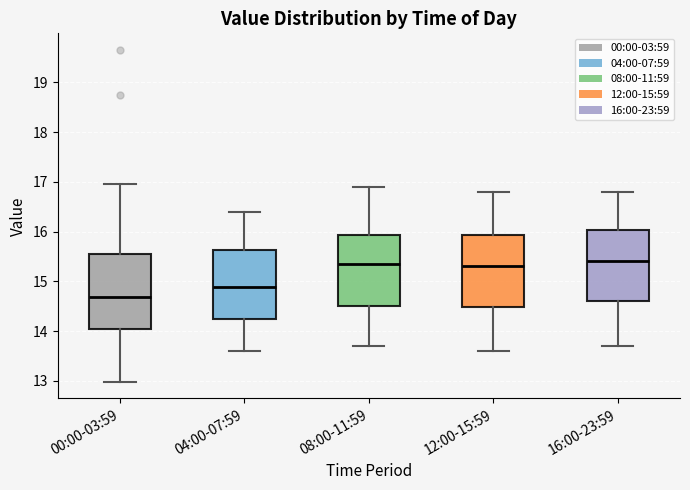

Reading left to right, read every box against the y-axis: the position of its median line, the range the box covers, and the ends of its whiskers. The values are not printed on the chart, so give them approximately, as read against the axis.

00:00-03:59: median 14.7, box 14.0 to 15.5, whiskers 13.0 to 17.0
04:00-07:59: median 14.9, box 14.2 to 15.6, whiskers 13.6 to 16.4
08:00-11:59: median 15.4, box 14.5 to 15.9, whiskers 13.7 to 16.9
12:00-15:59: median 15.3, box 14.5 to 15.9, whiskers 13.6 to 16.8
16:00-23:59: median 15.4, box 14.6 to 16.0, whiskers 13.7 to 16.8